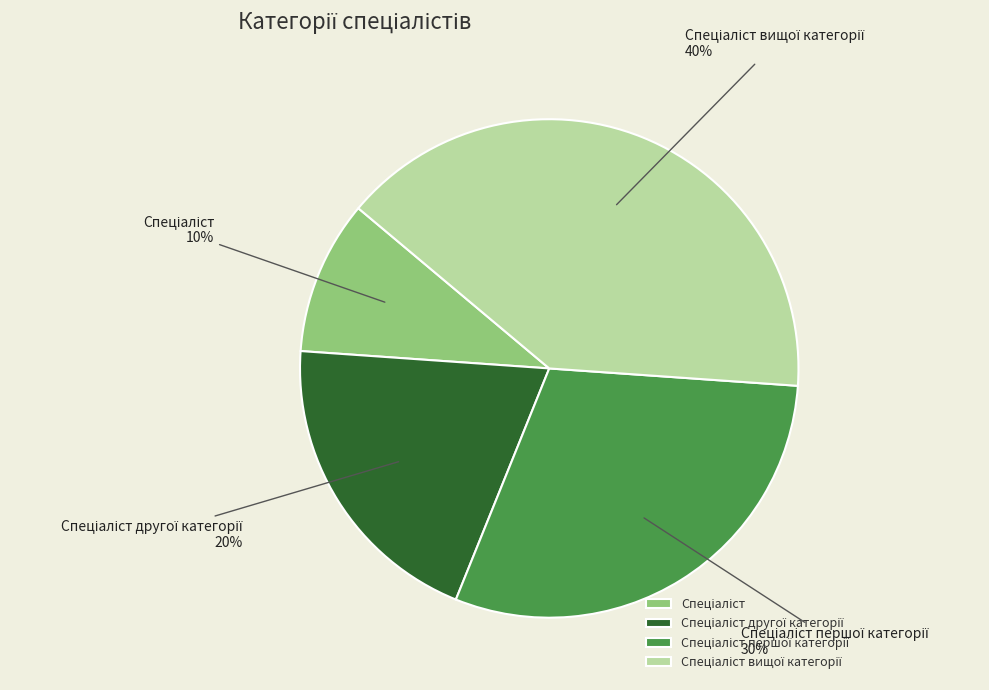

Count the number of slices in the pie.

4